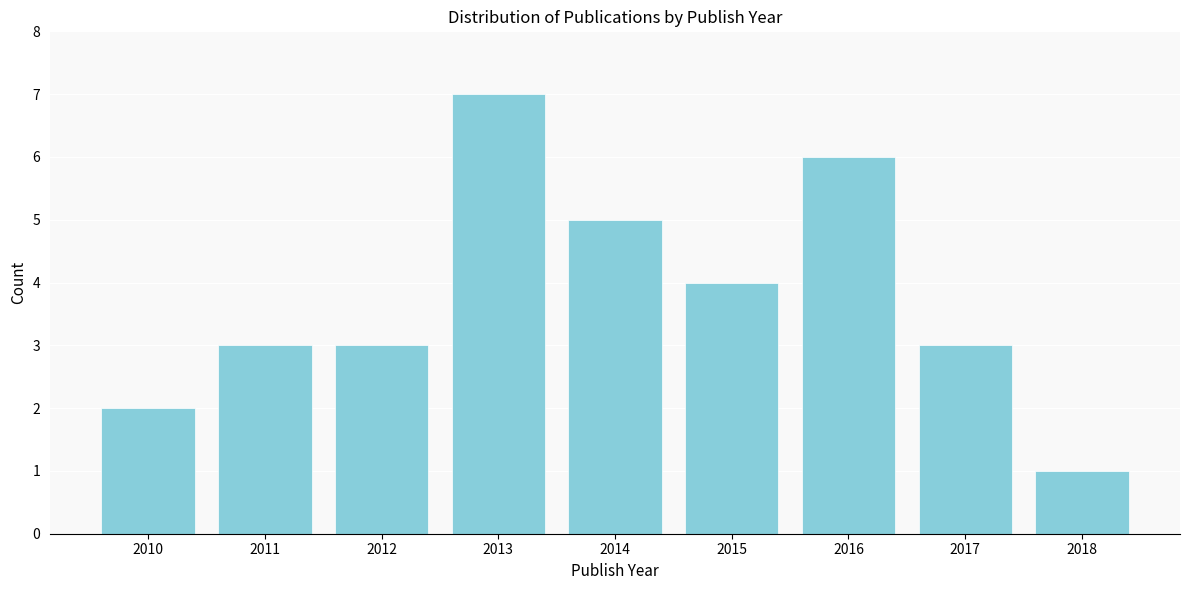

Reading left to right, what are all the values shown in this chart?

2010=2	2011=3	2012=3	2013=7	2014=5	2015=4	2016=6	2017=3	2018=1